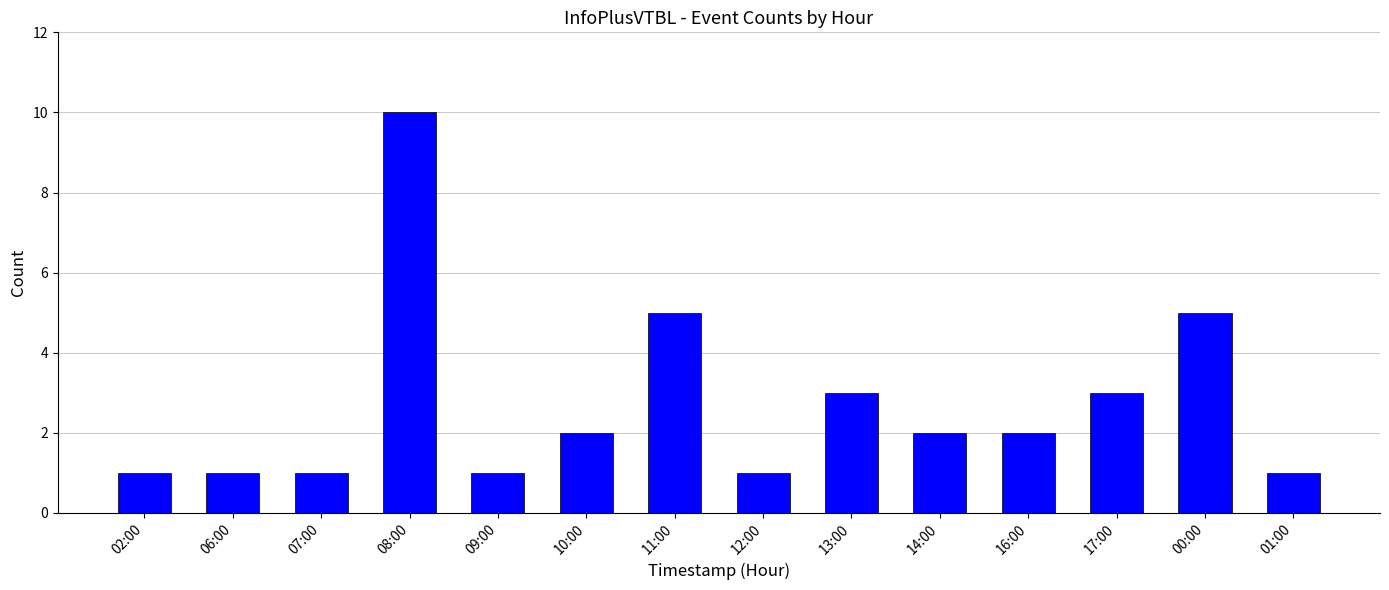

What position from the left is 08:00?

4